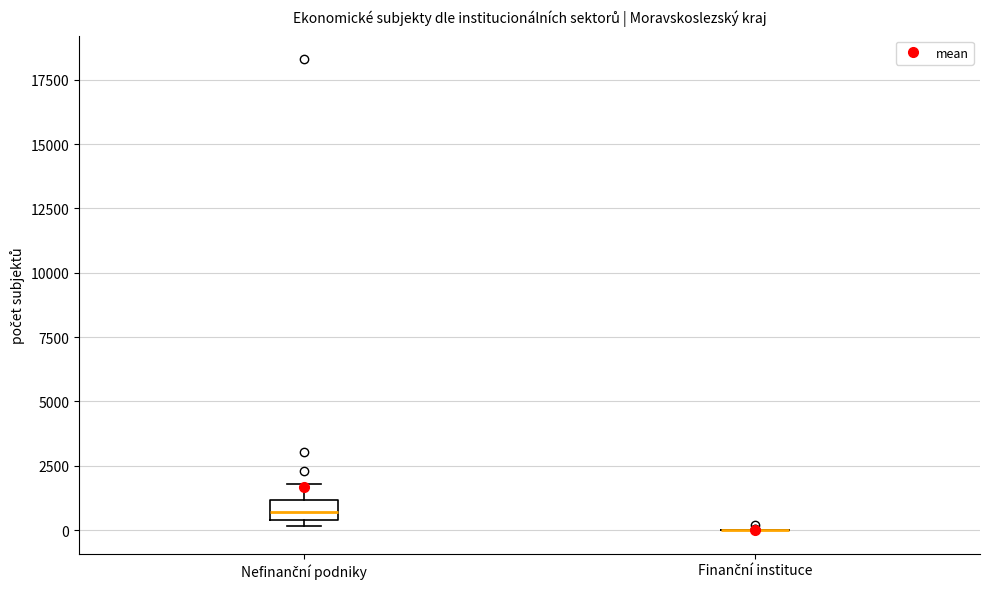

Where does the upper whisker of the box for Nefinanční podniky end on the y-axis? The values are not printed on the chart, so give them approximately, as read against the axis.

2000